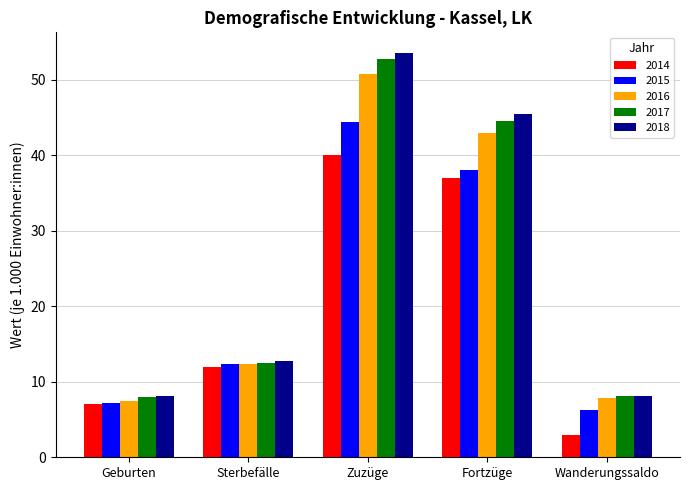

Which series has the widest spread of values?

2018